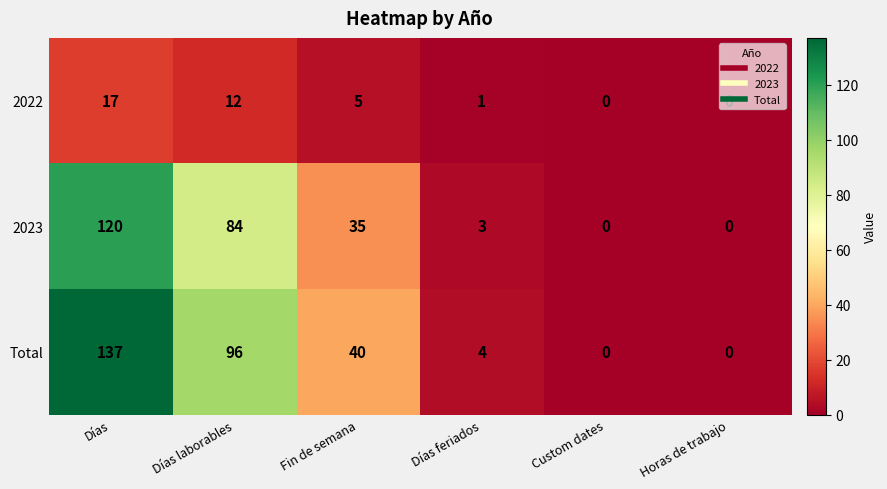

At which category is the sum across all series the highest?

Días